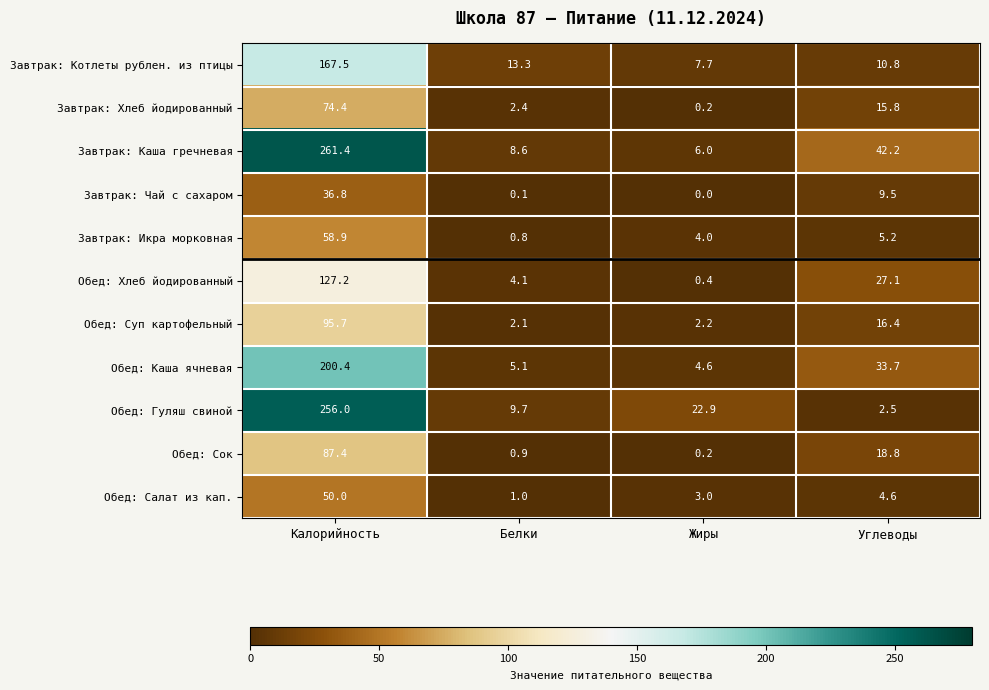

Which series has the widest spread of values?

Завтрак: Каша гречневая